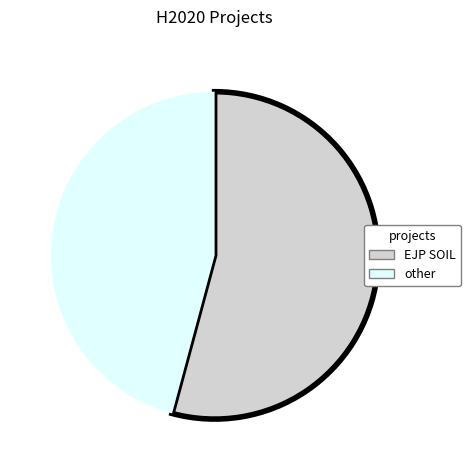

Does any single category account for the majority?

Yes